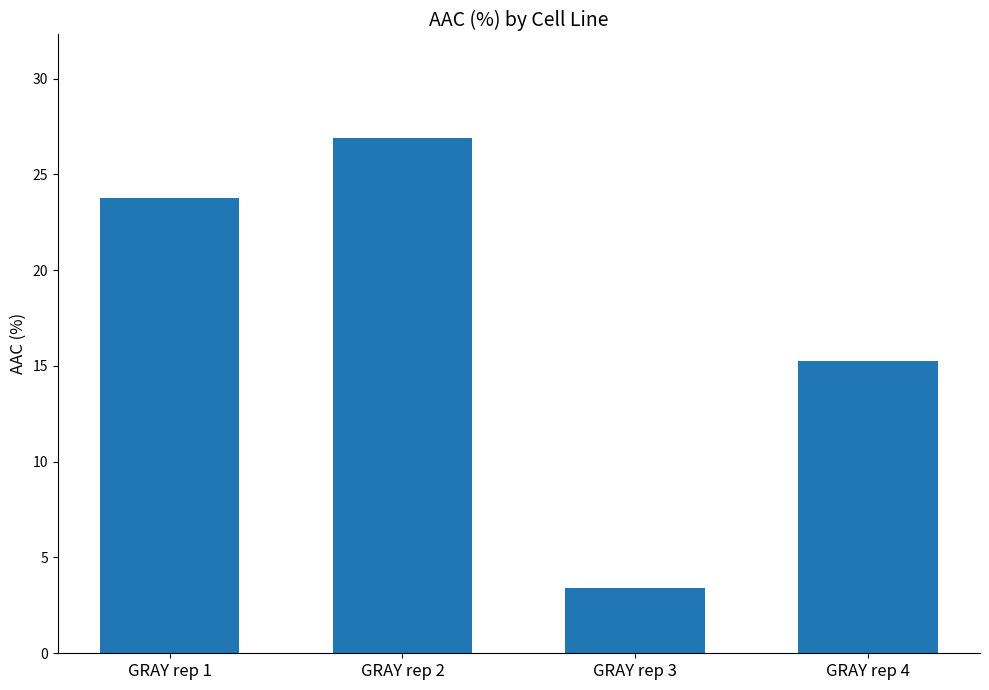

Count the number of values greater than 23.

2